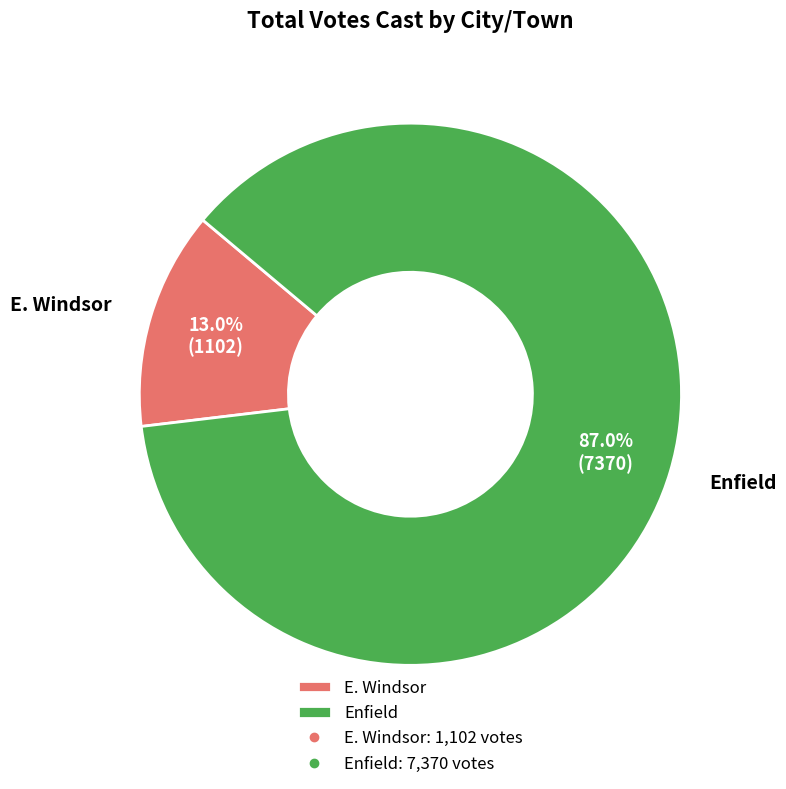

Approximately how many times larger is the value at E. Windsor compared to Enfield?

0.1